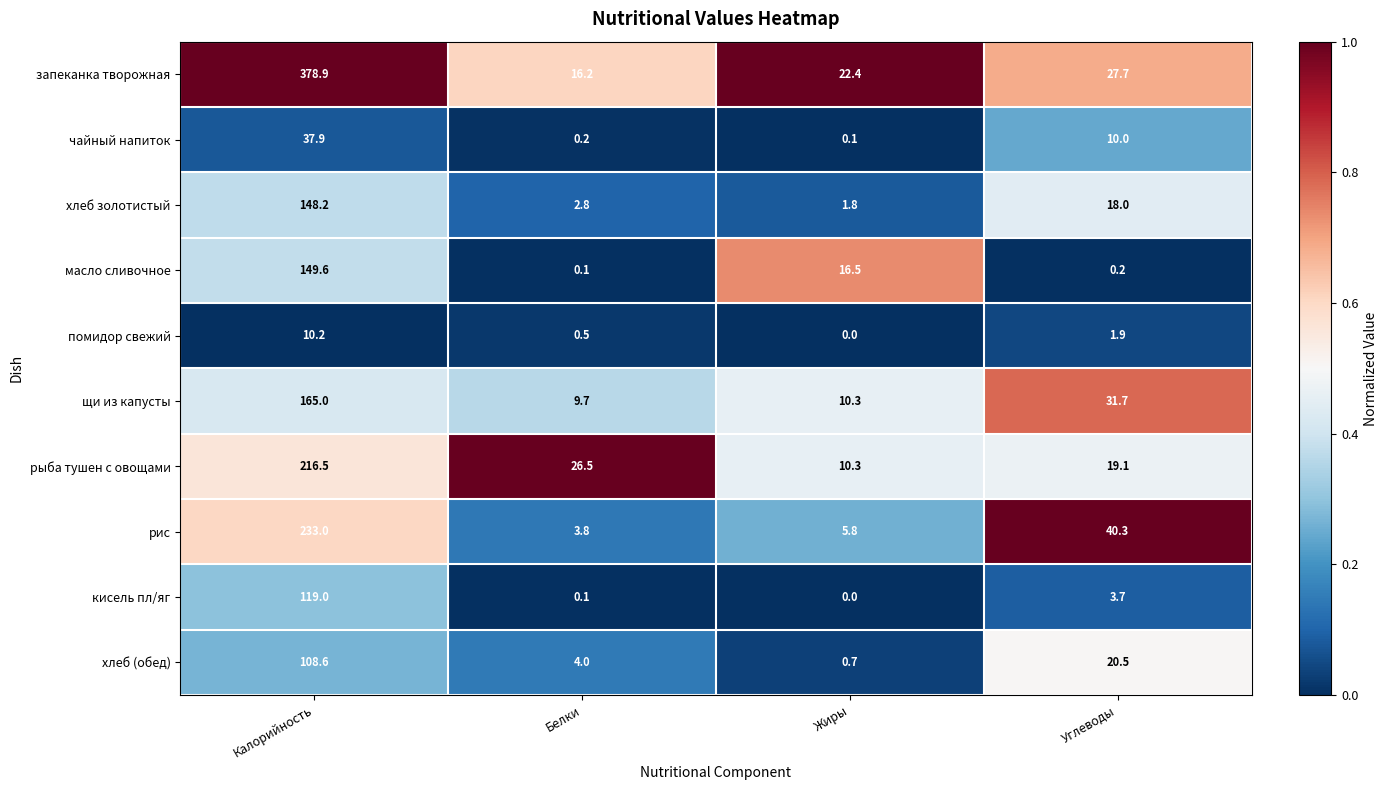

Read the кисель пл/яг value at Калорийность.

119.0